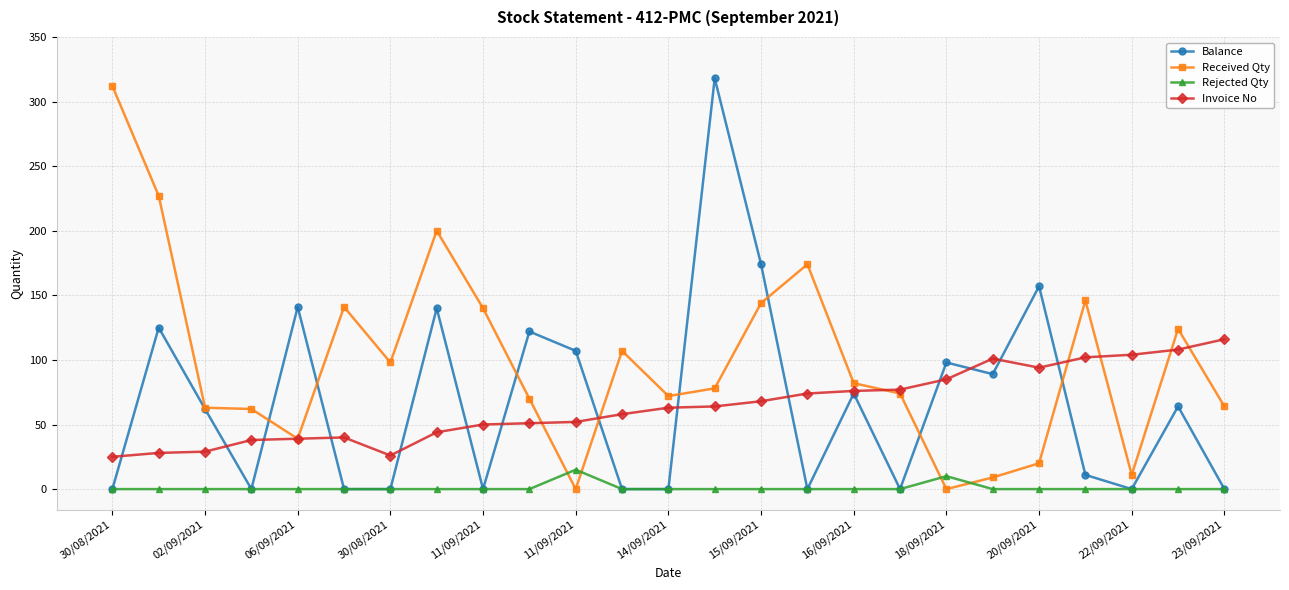

Which series has the widest spread of values?

Balance